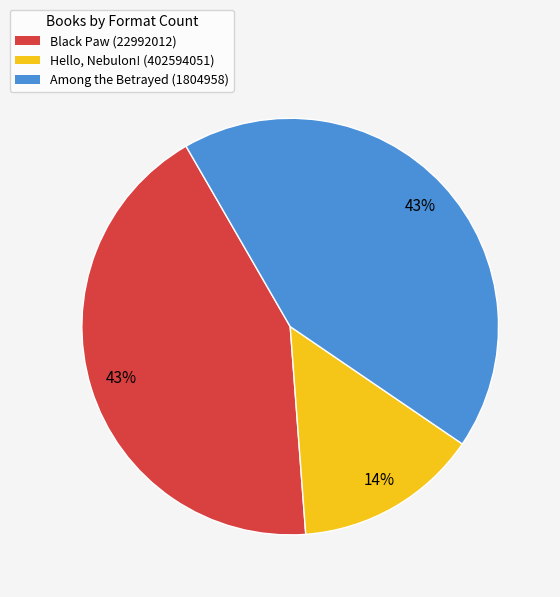

What percentage is the Among the Betrayed (1804958) slice, to the nearest percent?

43%